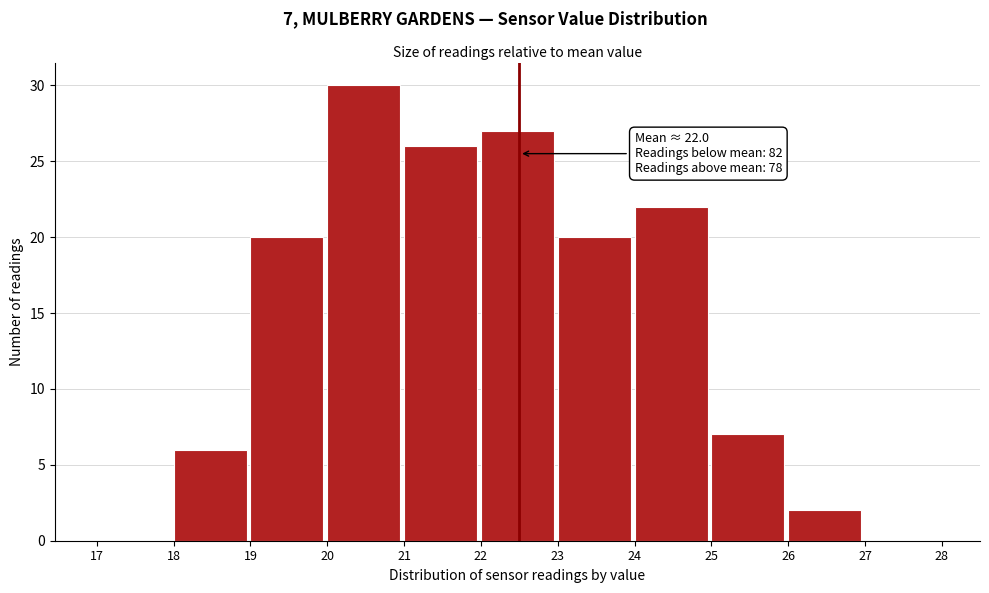

Over which range of the x-axis is the bar tallest?

20 to 21